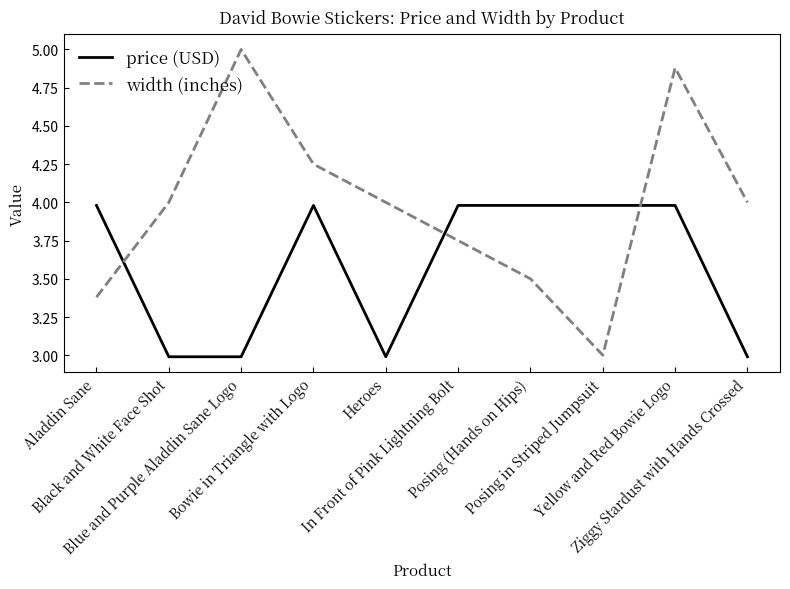

The price (USD) series shows 5.3 at Bowie in Triangle with Logo. True or false?

False